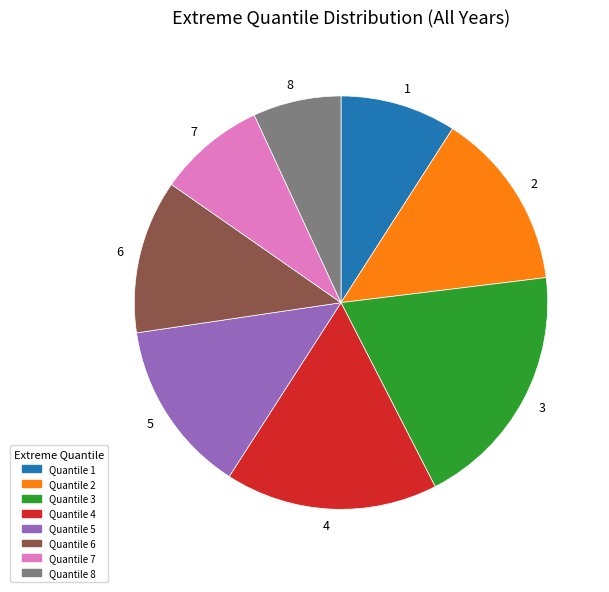

Does any single category account for the majority?

No